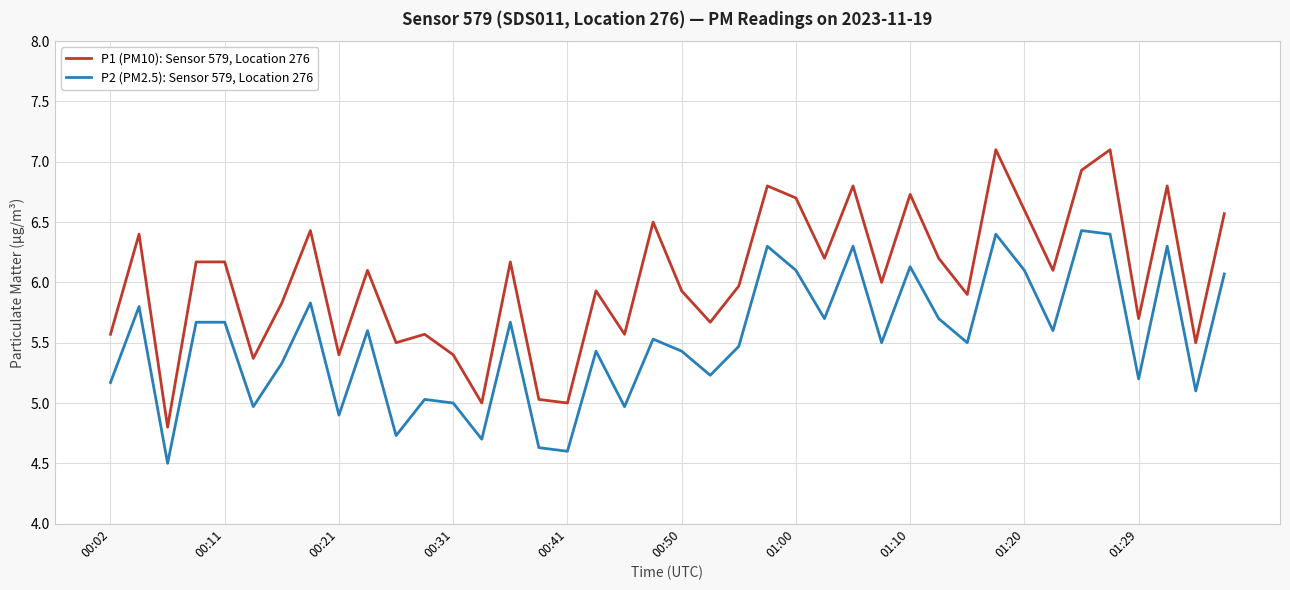

What is the maximum value for P2 (PM2.5): Sensor 579, Location 276?

6.4